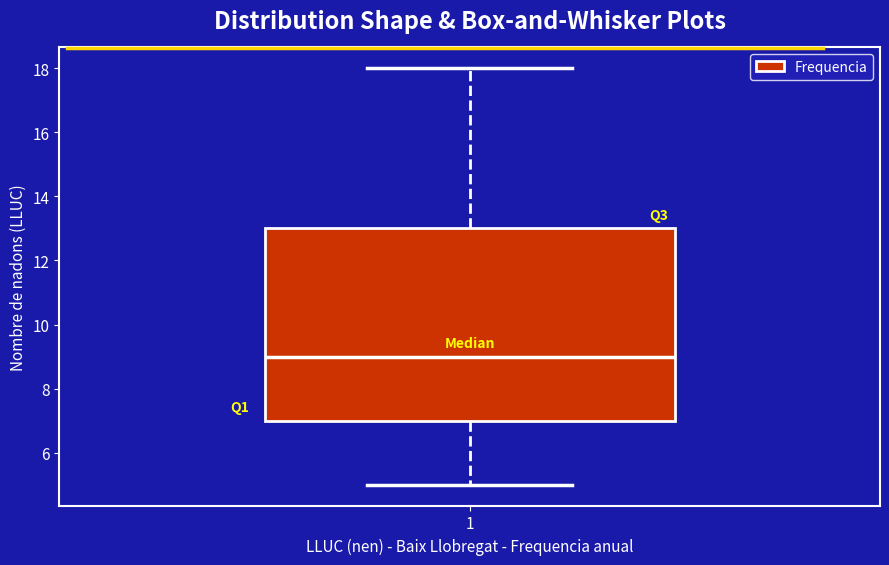

Transcribe this box plot: give where the median line is, the range the box spans, and where the two whiskers end, as read against the y-axis. The values are not printed on the chart, so give them approximately, as read against the axis.

median 9, box 7 to 13, whiskers 5 to 18